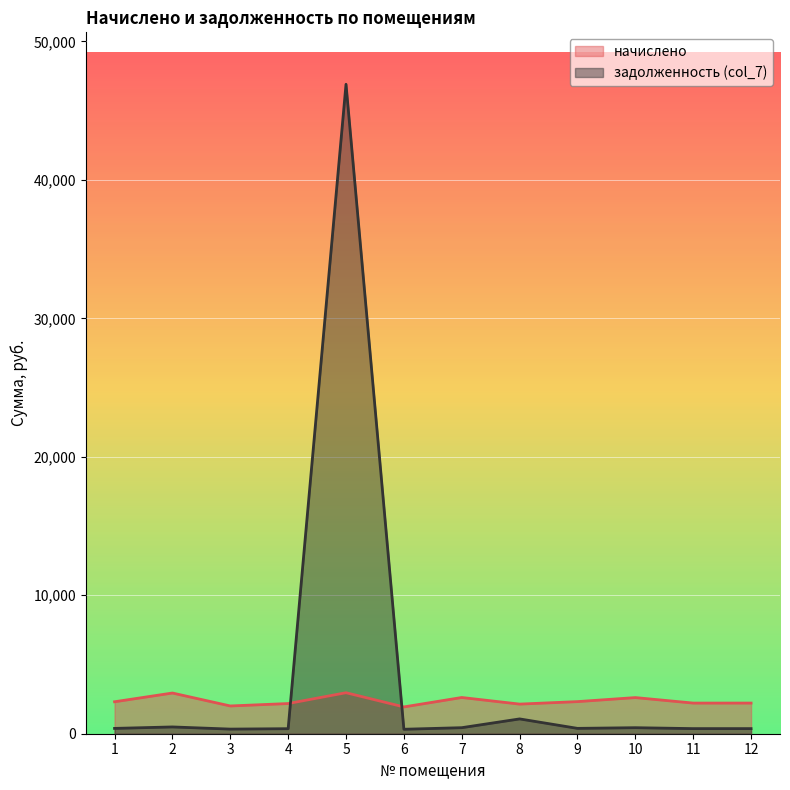

Which category has the lowest value across all series?

6